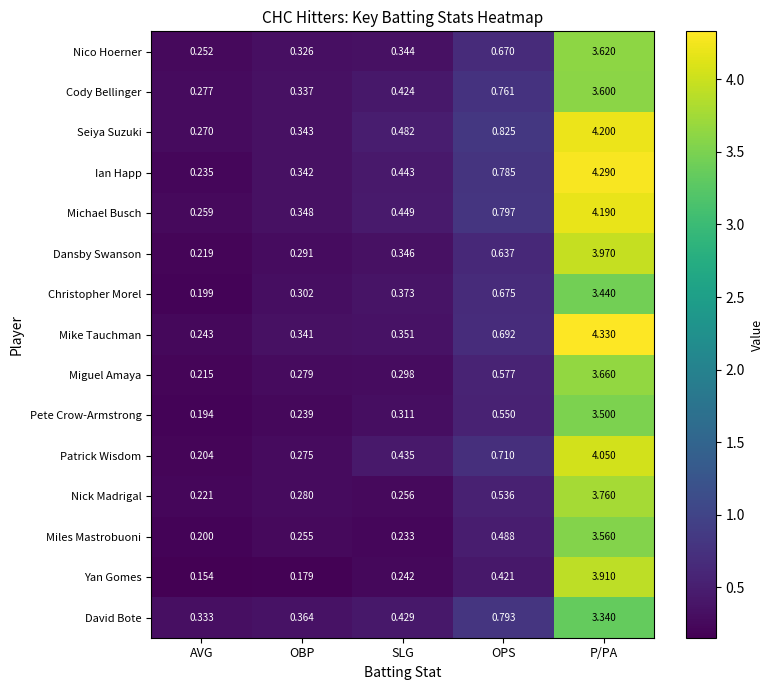

At which category is the sum across all series the highest?

P/PA